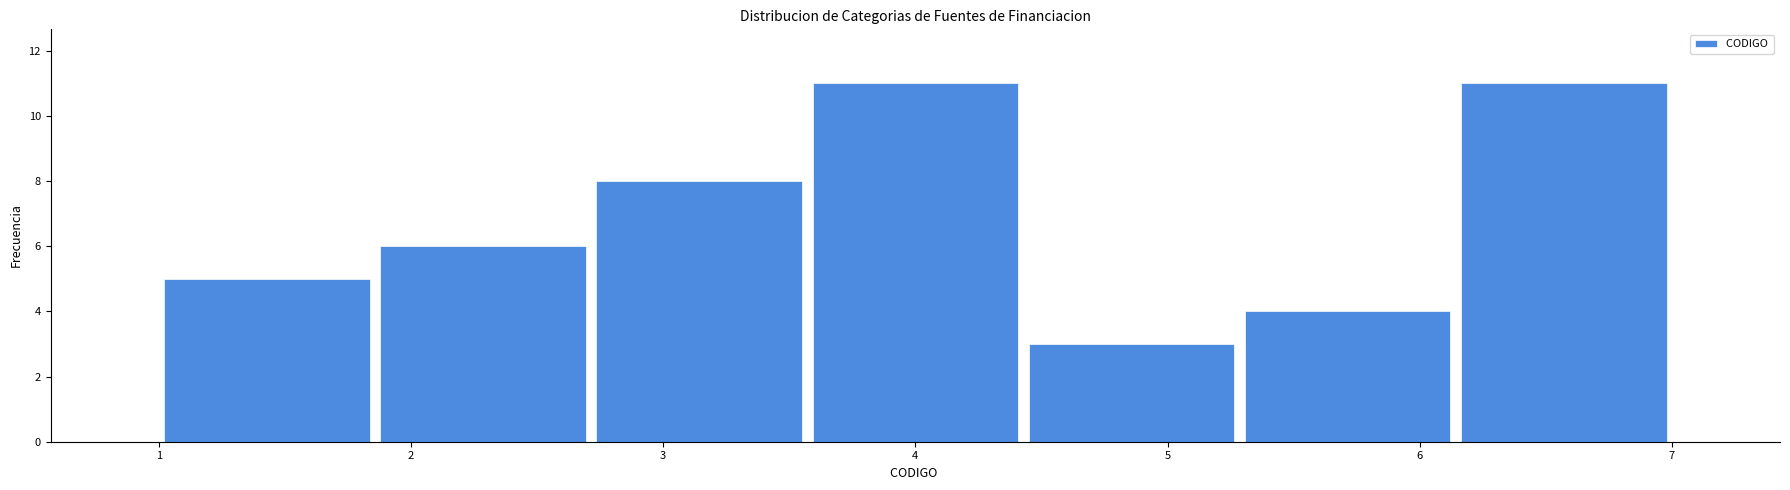

Reading left to right, list every bar in this chart as the range it spans on the x-axis followed by its height. Neither the bar edges nor the heights are printed on the chart, so give them approximately, as read against the axes.

1.0 to 1.9: 5
1.9 to 2.7: 6
2.7 to 3.6: 8
3.6 to 4.4: 11
4.4 to 5.3: 3
5.3 to 6.1: 4
6.1 to 7.0: 11